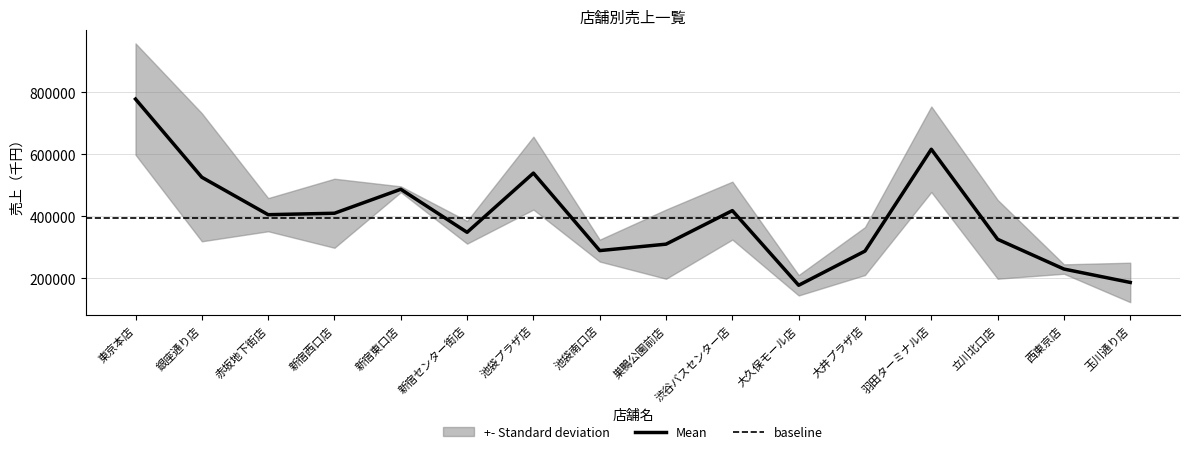

Does the chart display data point markers on the line(s)?

No